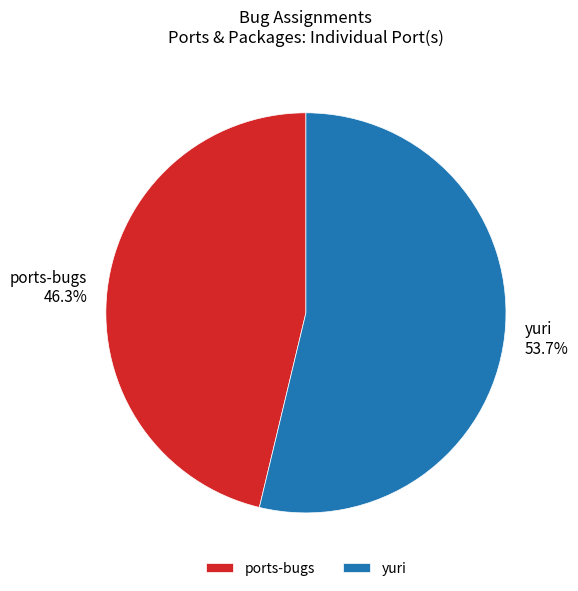

Is there any slice that represents more than half of the pie?

Yes